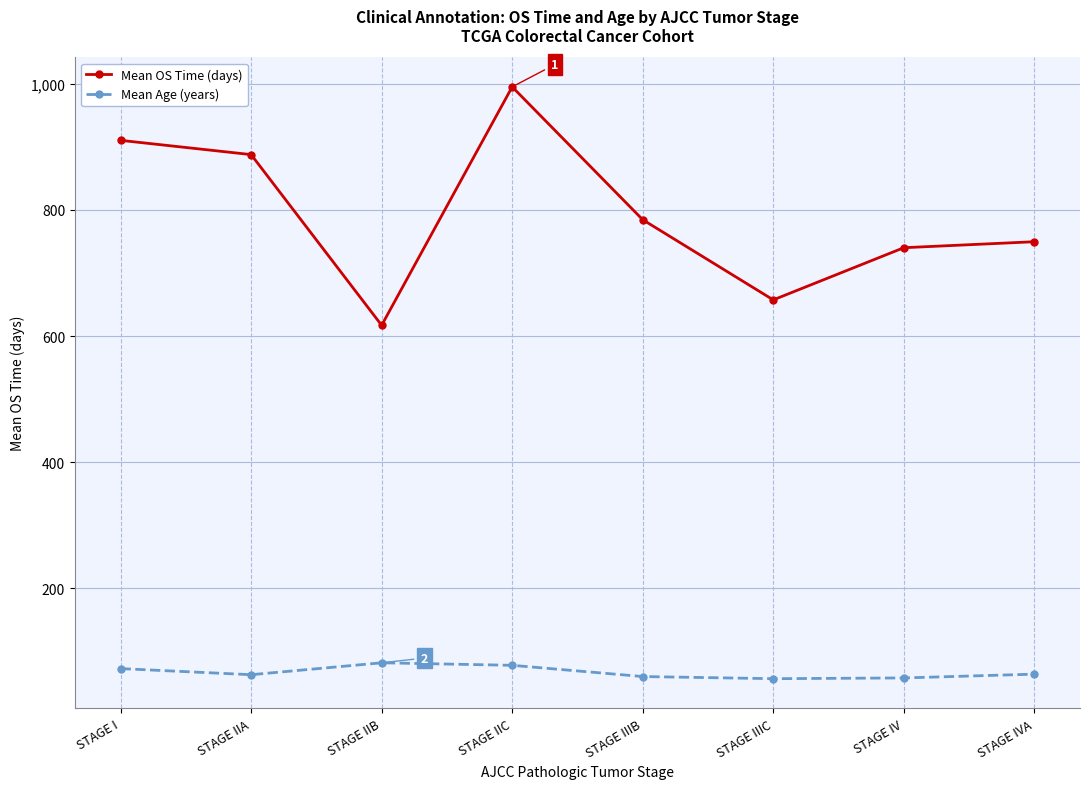

True or false: Mean Age (years) and Mean OS Time (days) cross at least once.

False